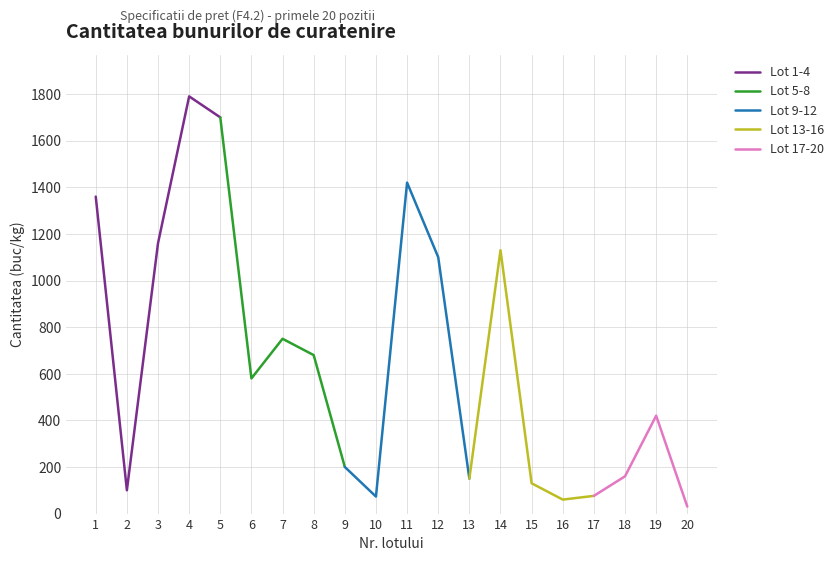

What is the average value?

653